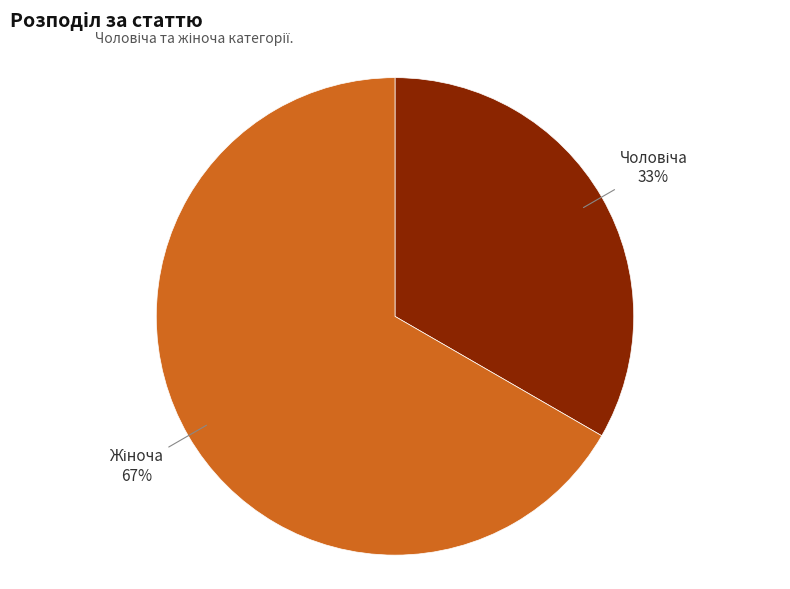

Does any single category account for the majority?

Yes